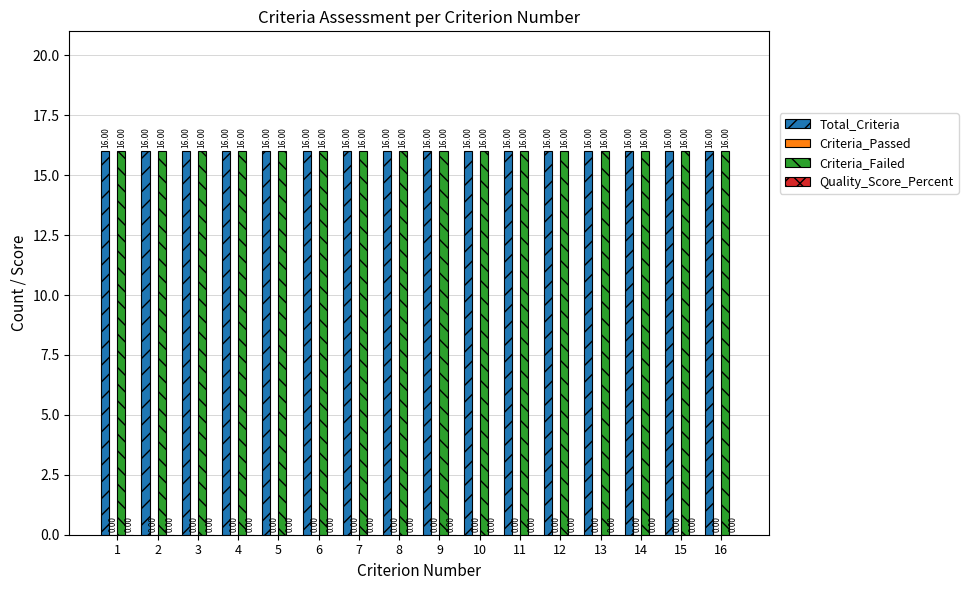

What is the lowest value of the Total_Criteria series?

16